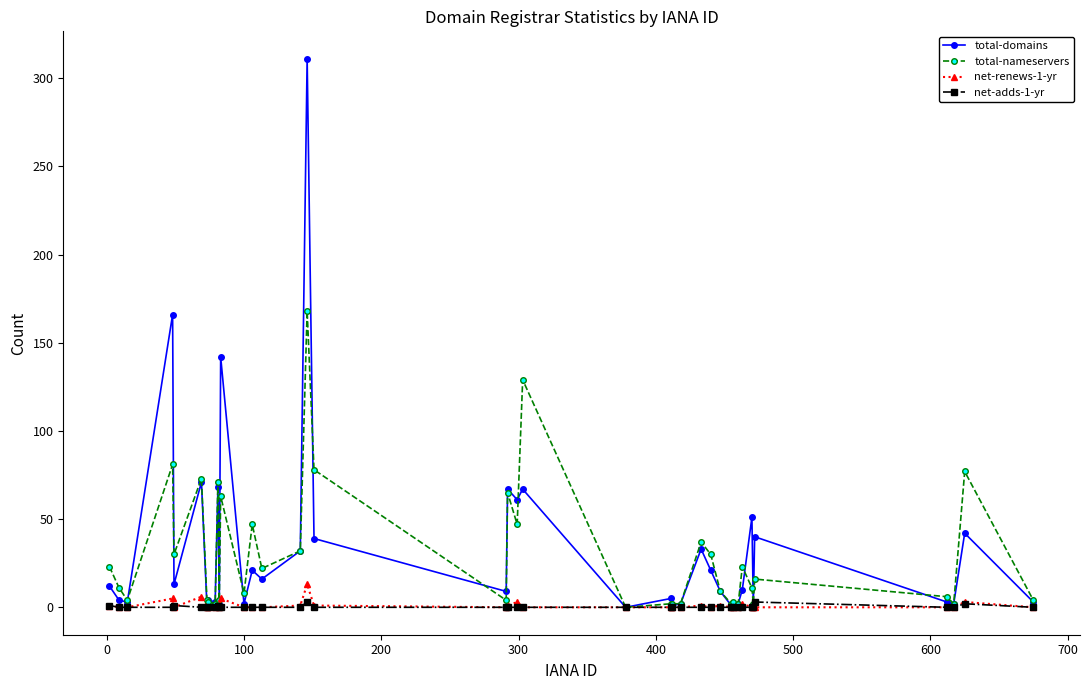

Is this an area chart (filled region under the line)?

No